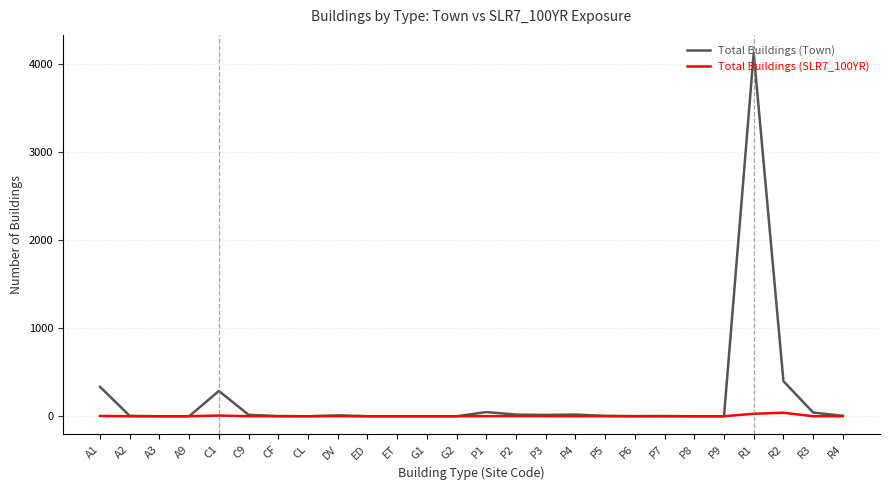

Which category has the highest value in the Total Buildings (Town) series?

R1